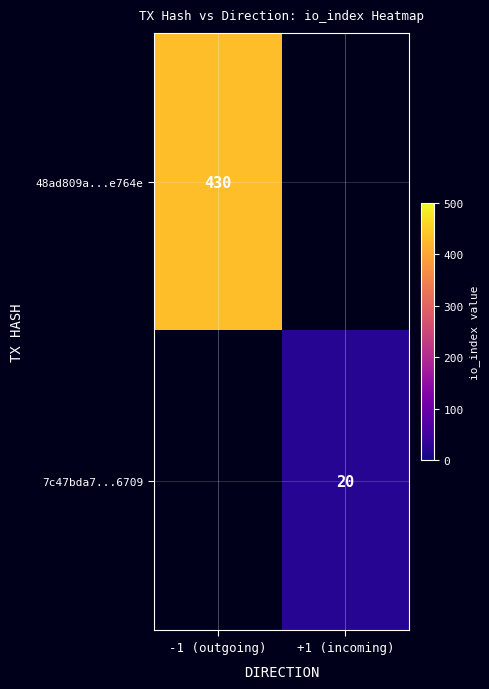

True or false: 7c47bda7...6709 has a value of 20 at +1 (incoming).

True